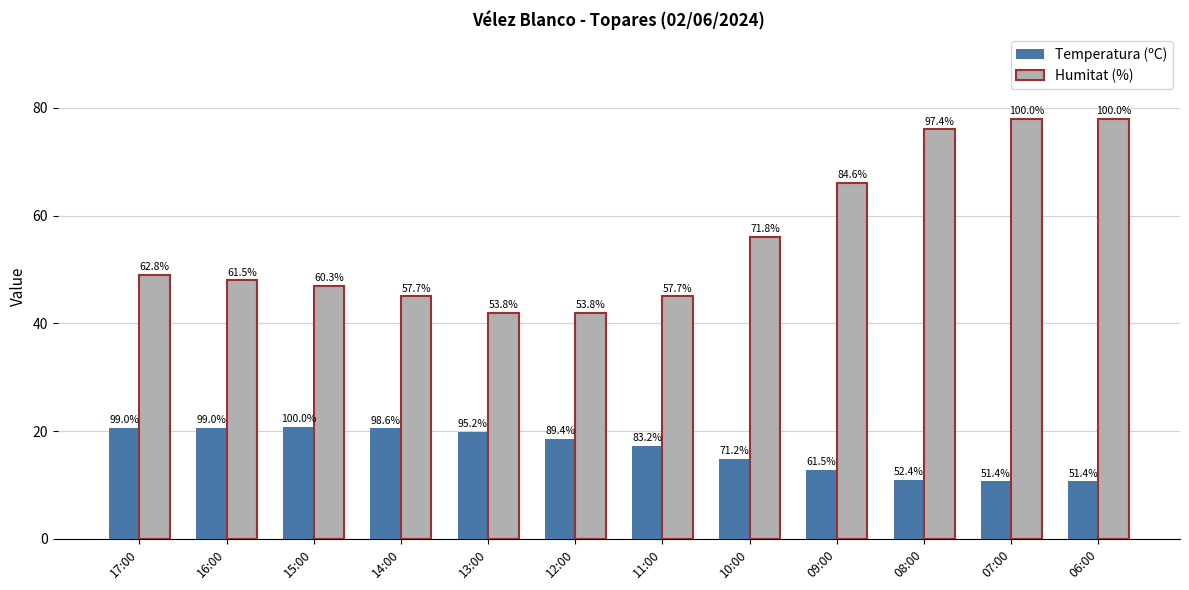

Rank the series at 11:00 from highest to lowest value.

Humitat (%), Temperatura (ºC)